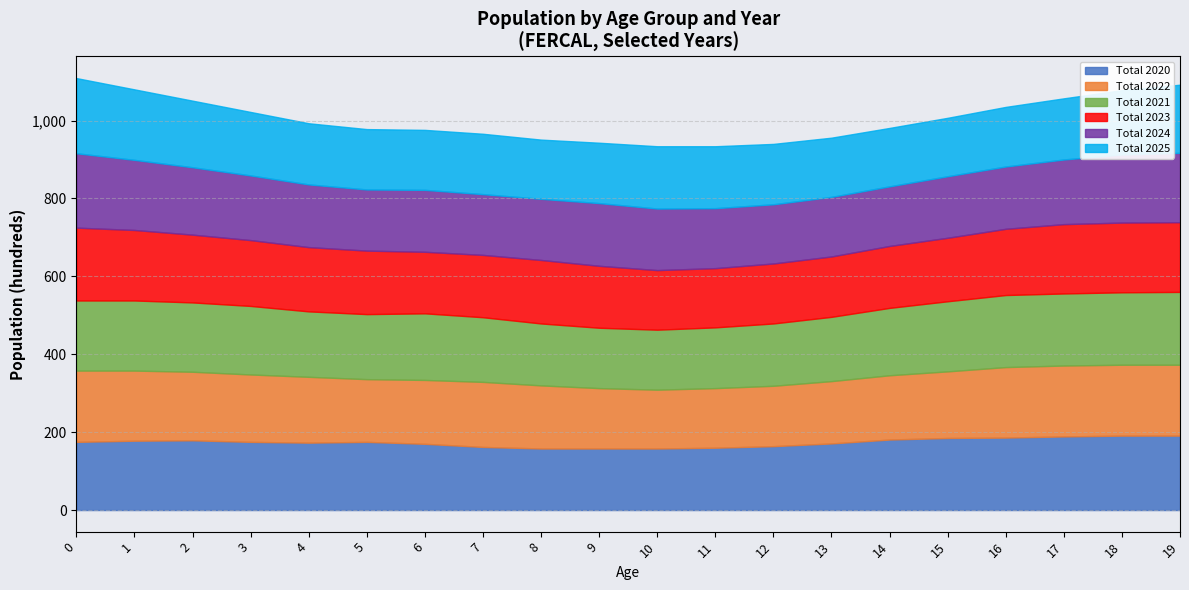

What is the value of the Total 2020 point at the 20th from the left?

191